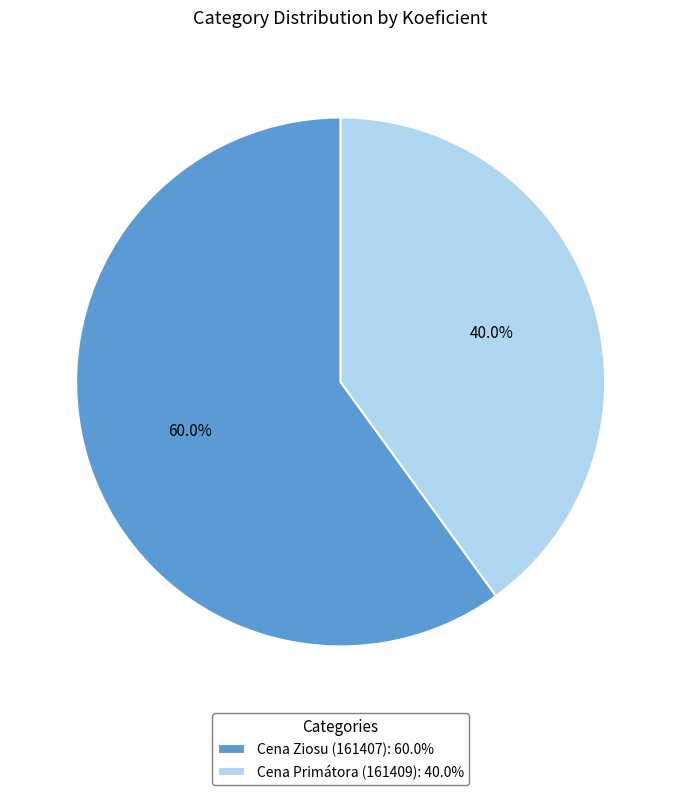

Approximately how many times larger is the value at Cena Primátora (161409): 40.0% compared to Cena Ziosu (161407): 60.0%?

0.7